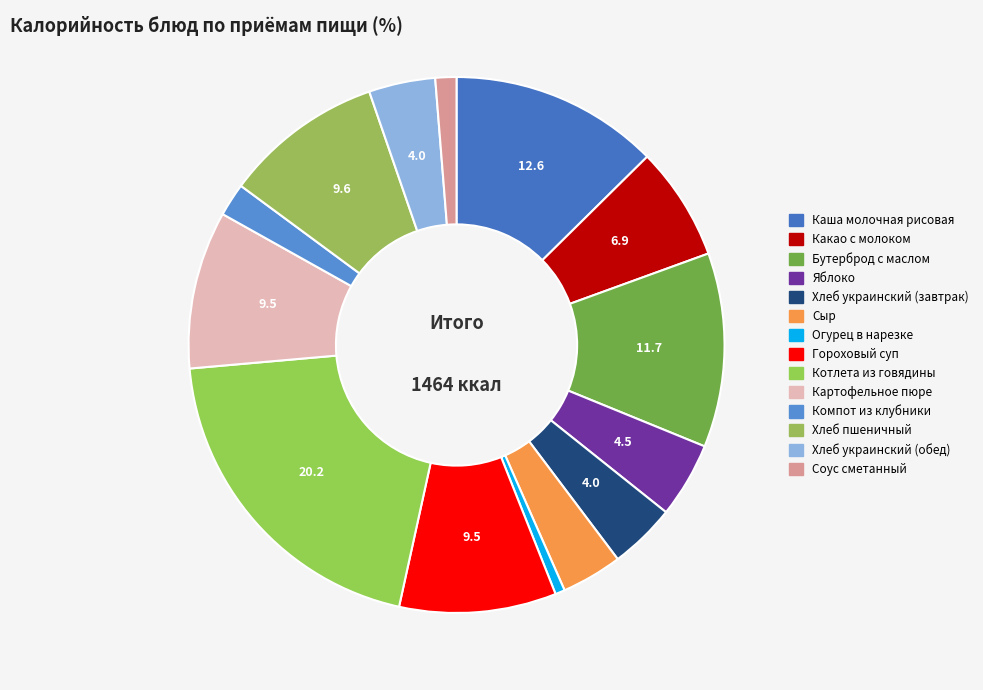

What percentage is the Огурец в нарезке slice, to the nearest percent?

1%